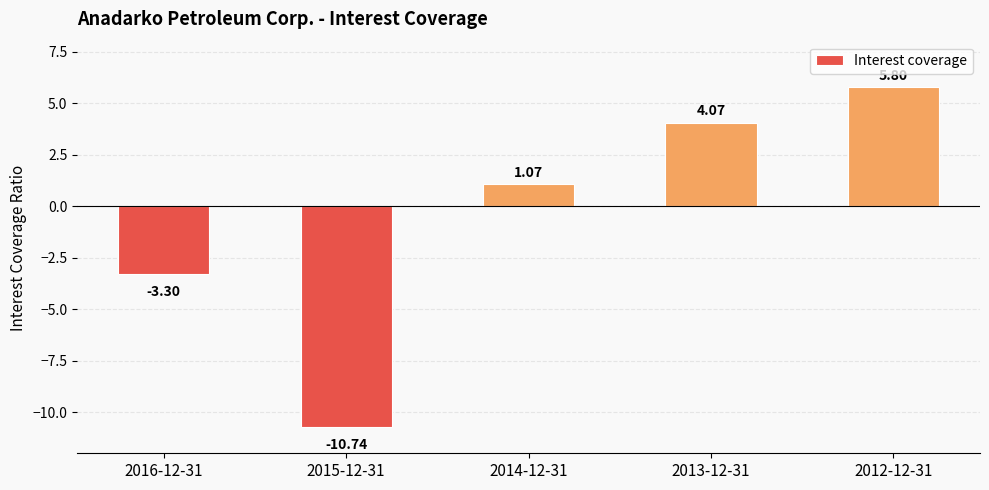

What is the difference between the second highest and minimum values?

14.8